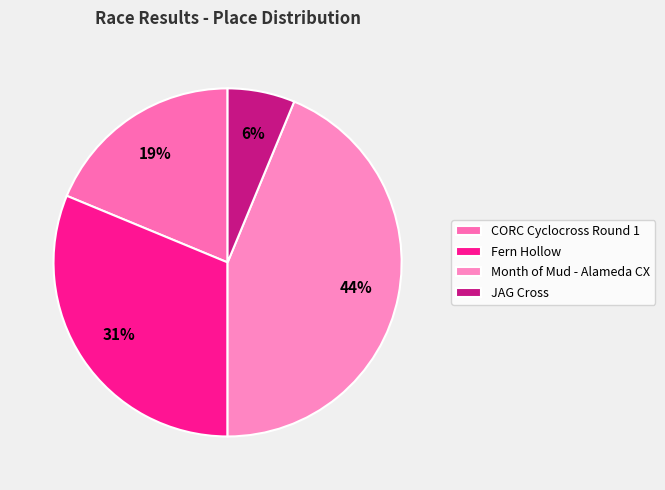

To the nearest percent, what portion does JAG Cross represent?

6%